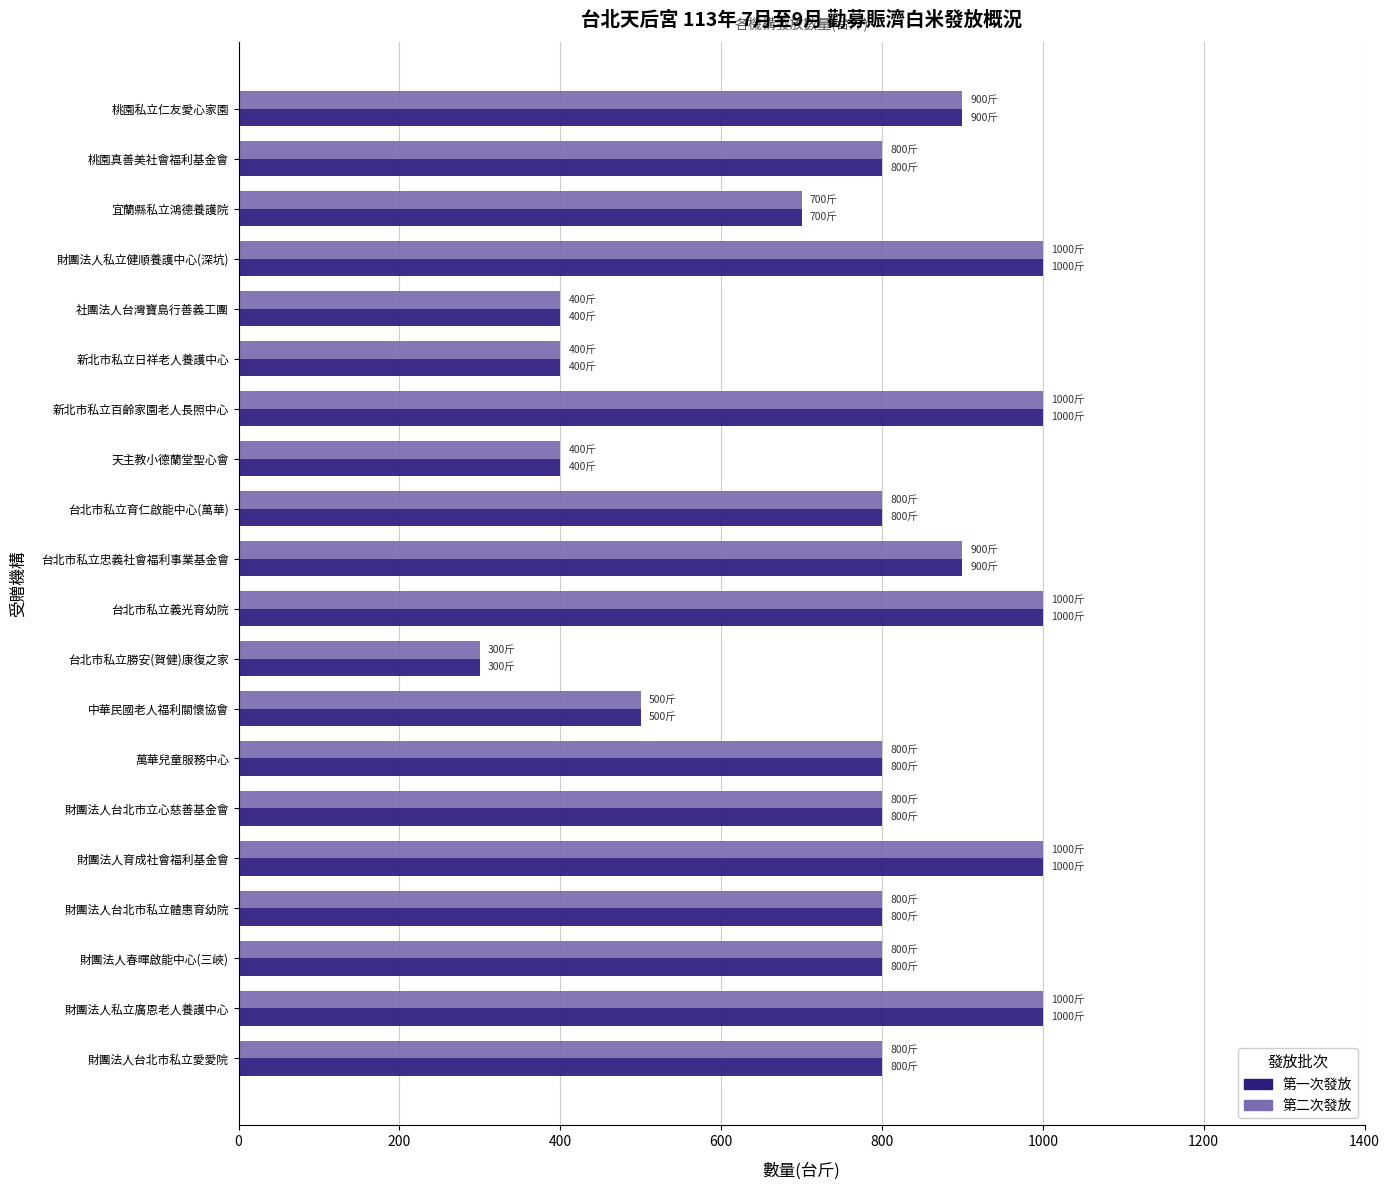

Where is 第二次發放 nearest to the value 650?

宜蘭縣私立鴻德養護院